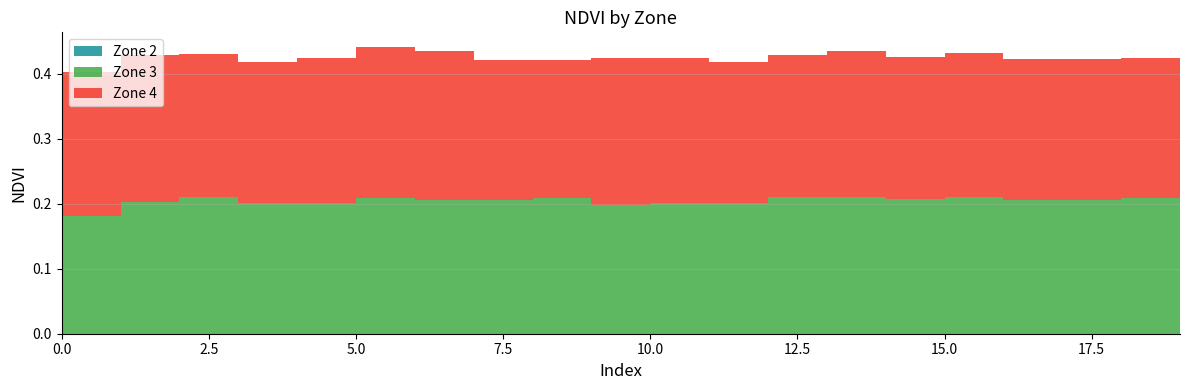

Reading left to right, extract all data points from this chart.

Zone 2: 0.0	0.0	0.0	0.0	0.0	0.0	0.0	0.0	0.0	0.0	0.0	0.0	0.0	0.0	0.0	0.0	0.0	0.0	0.0	0.0
Zone 3: 0.2	0.2	0.2	0.2	0.2	0.2	0.2	0.2	0.2	0.2	0.2	0.2	0.2	0.2	0.2	0.2	0.2	0.2	0.2	0.2
Zone 4: 0.2	0.2	0.2	0.2	0.2	0.2	0.2	0.2	0.2	0.2	0.2	0.2	0.2	0.2	0.2	0.2	0.2	0.2	0.2	0.2